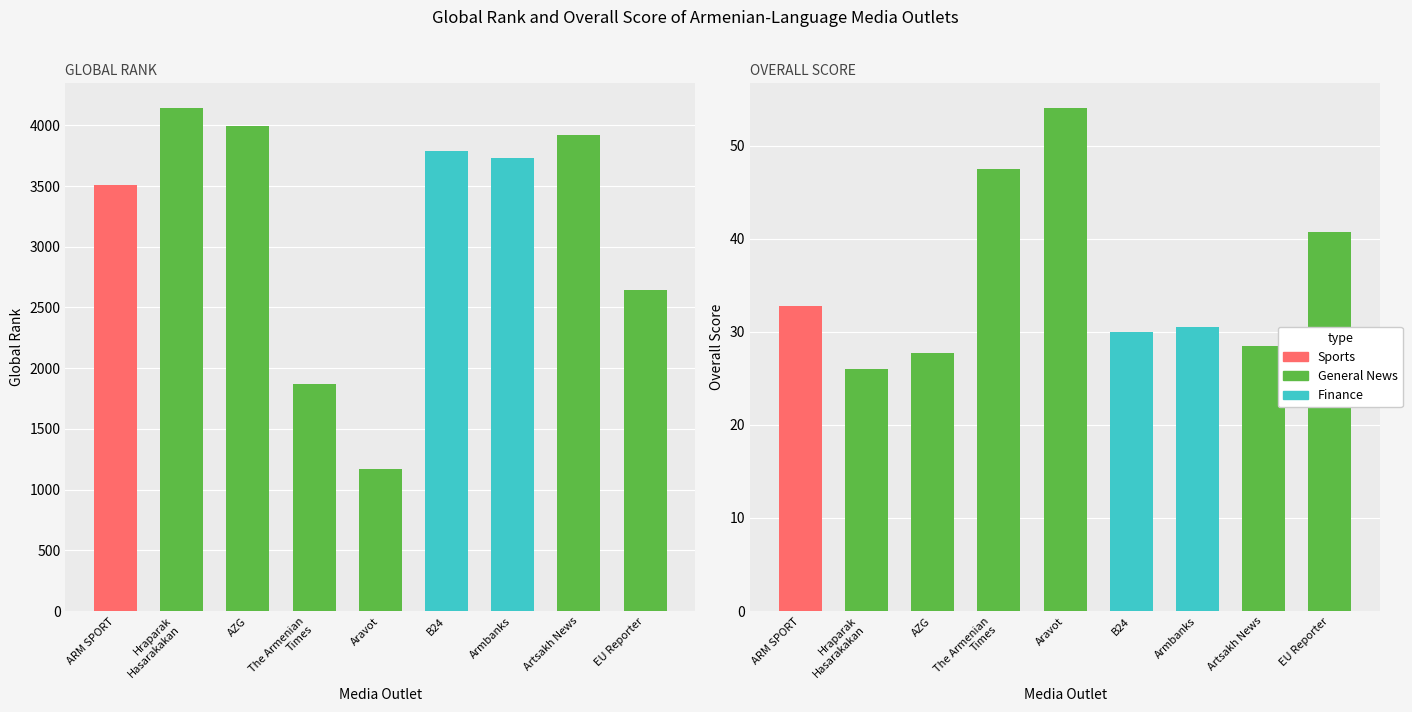

What is the total value across all series at Hraparak
Hasarakakan?

4165.0